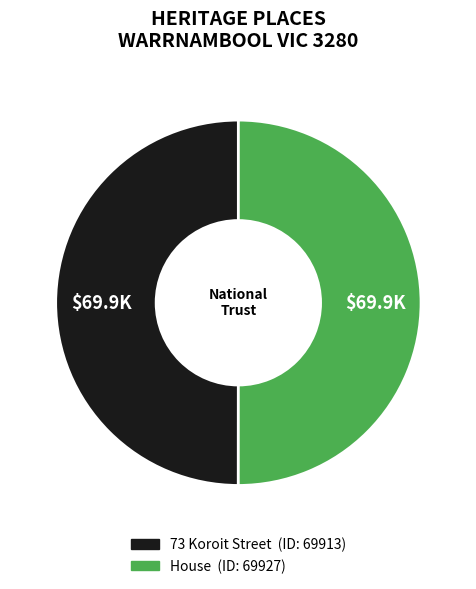

What is the ratio of the value at 73 Koroit Street to the value at House?

1.0